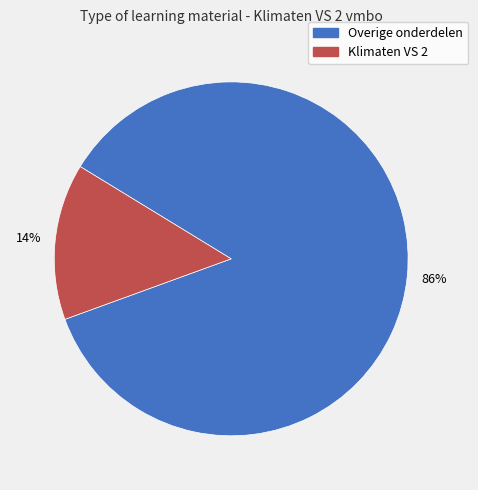

Is there any slice that represents more than half of the pie?

Yes